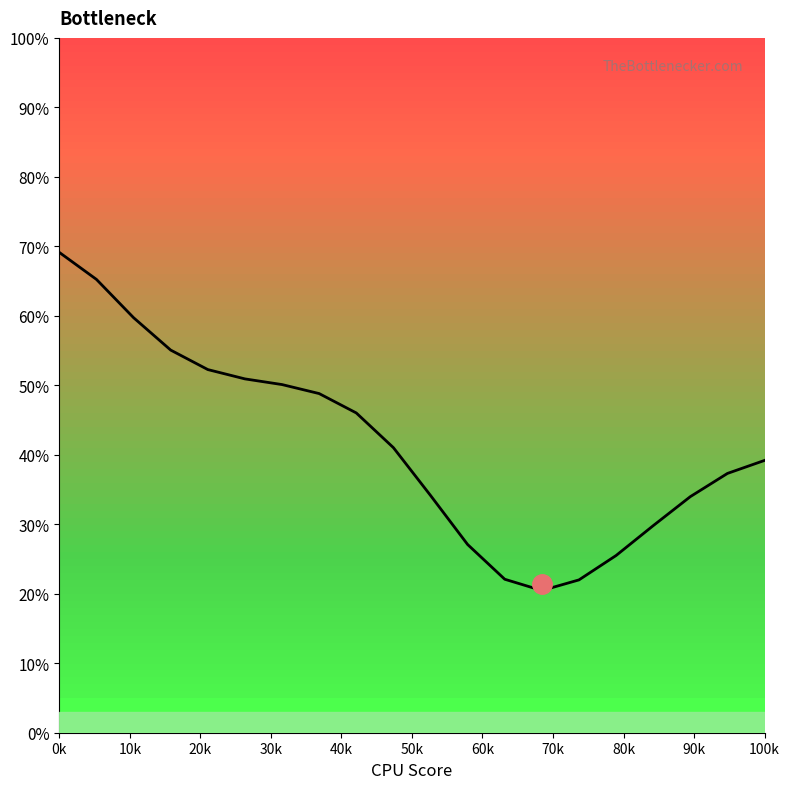

What is the minimum value shown in the chart?

20.5